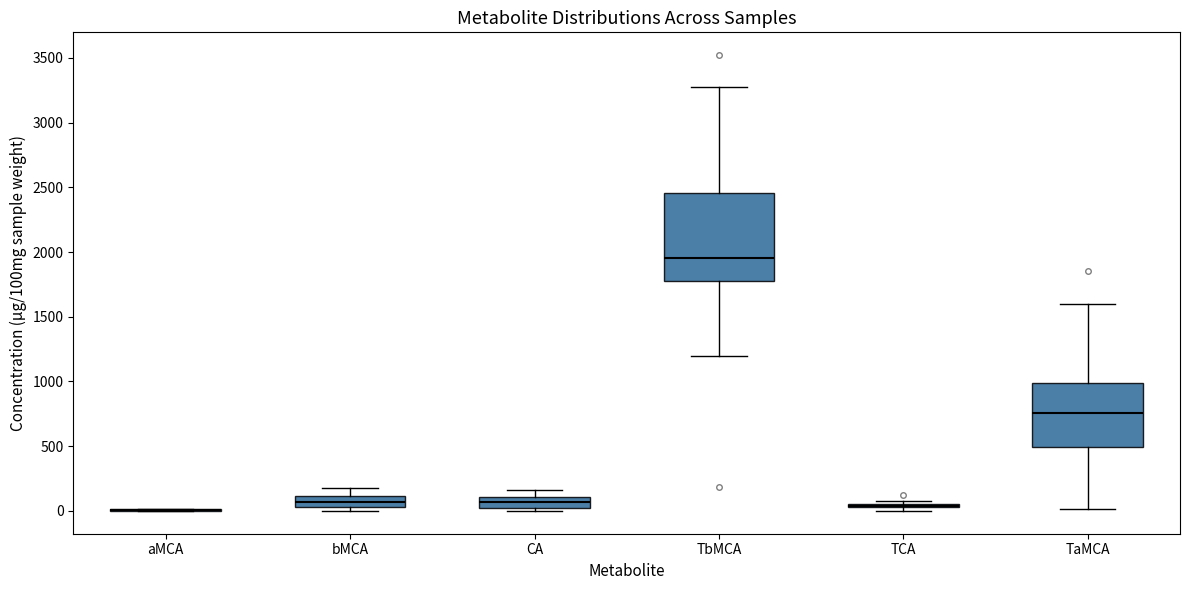

Which box is the tallest, from its lower edge to its upper edge?

TbMCA